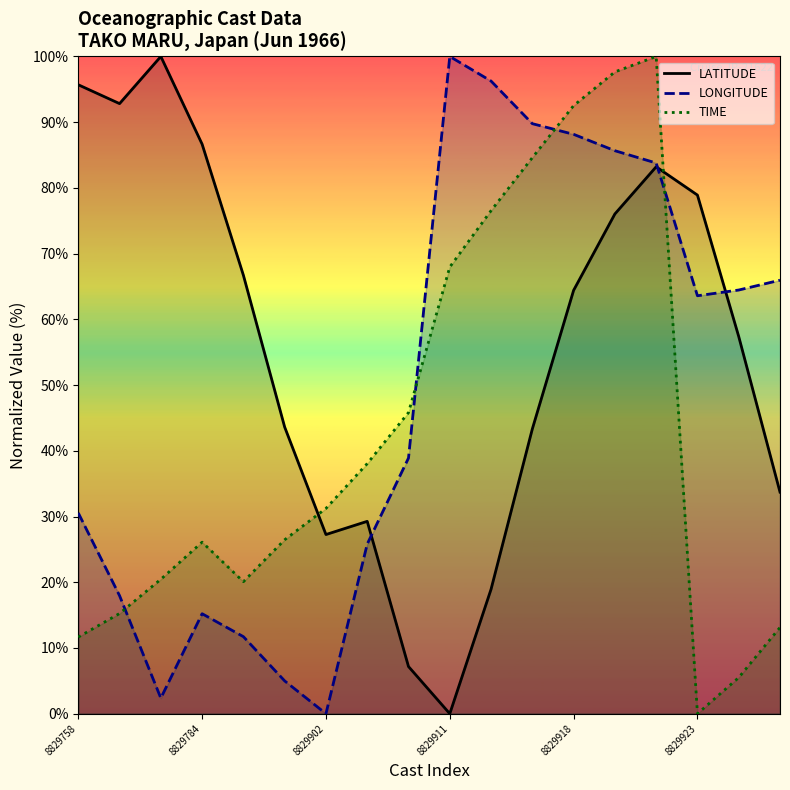

Which series has the largest total across all categories?

LATITUDE